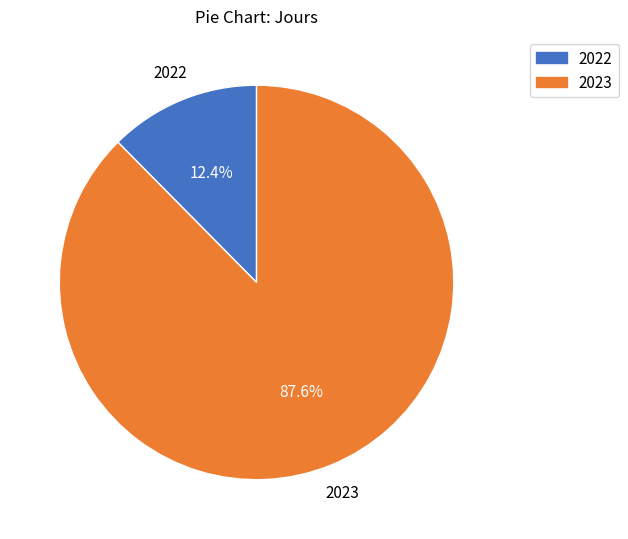

How many segments does this pie chart have?

2